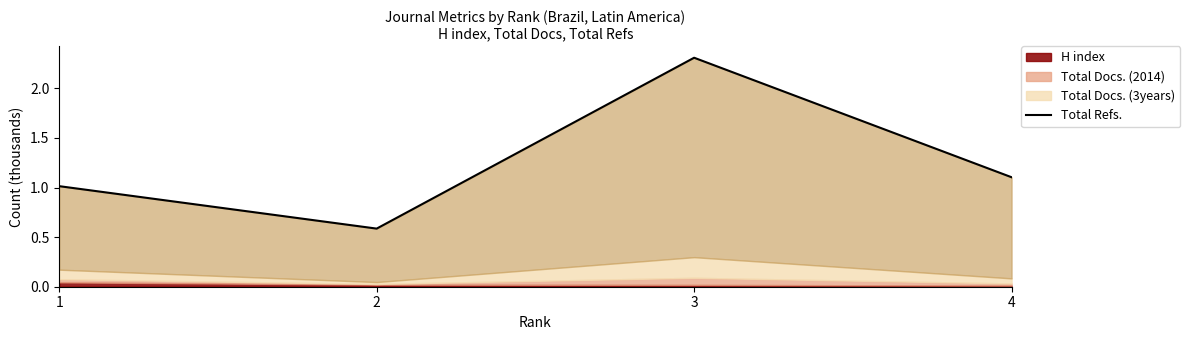

Reading left to right, what are all the values shown in this chart?

1.0	0.6	2.3	1.1